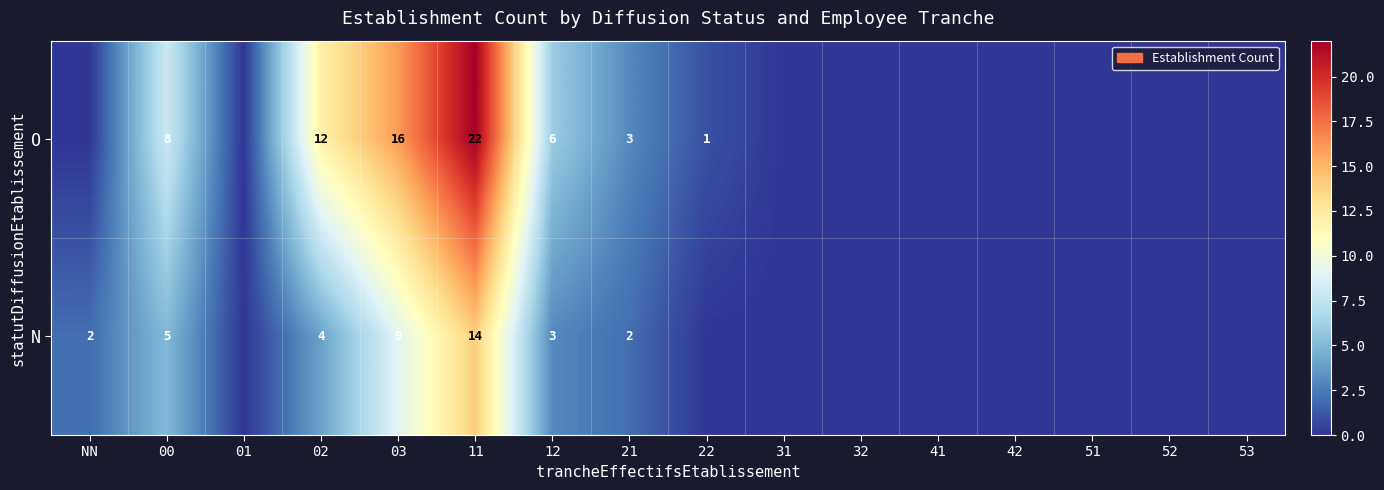

The N series shows 4 at 11. True or false?

False